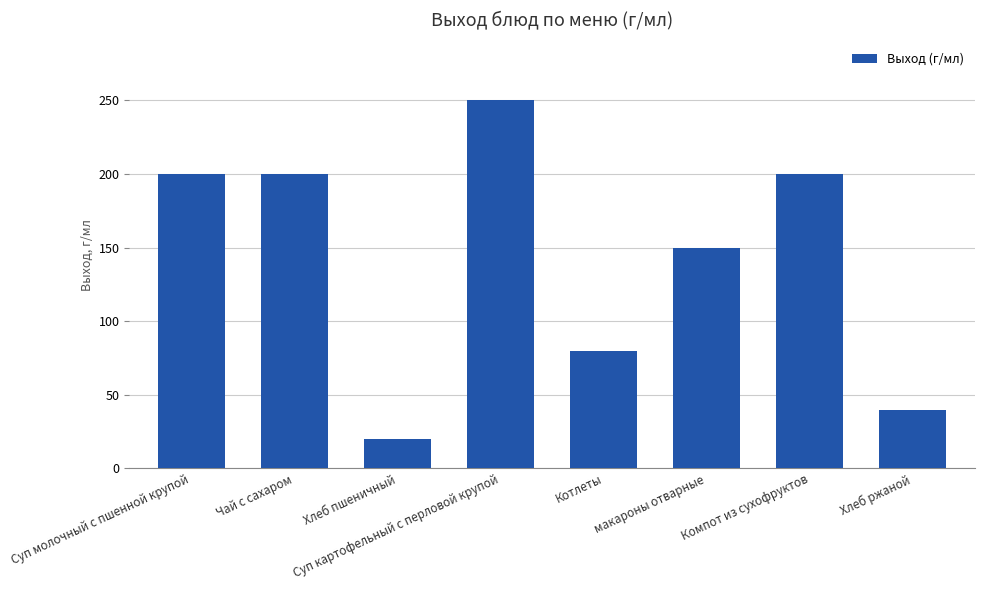

What is the value of the 8th bar from the left?

40